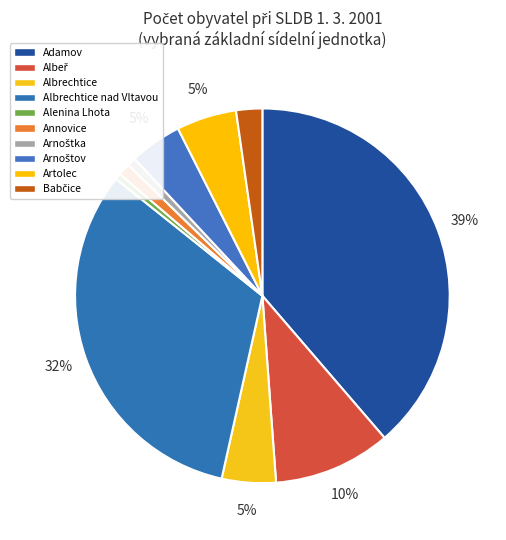

Combined, do Arnoštov and Albrechtice nad Vltavou account for over 50%?

No